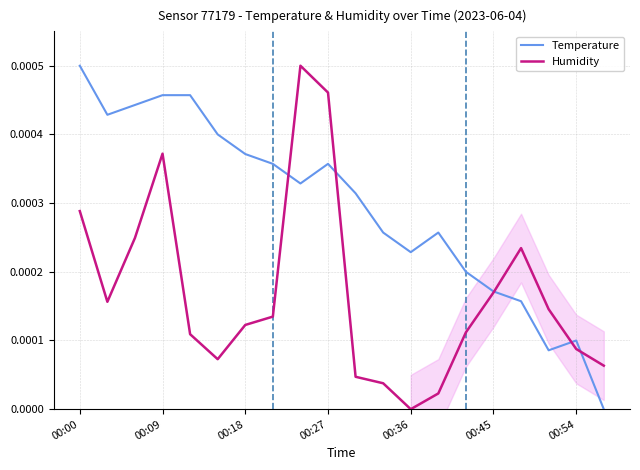

After their last crossing, which series has the higher values: Temperature or Humidity?

Humidity